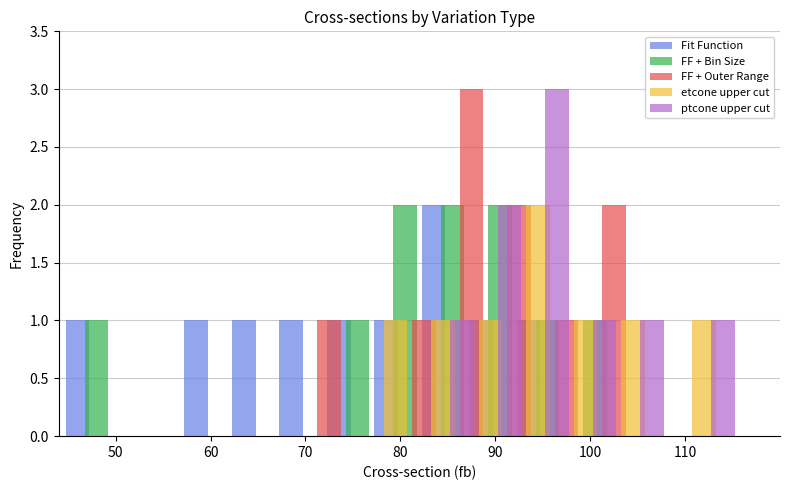

What is the sum of all Fit Function values?

10